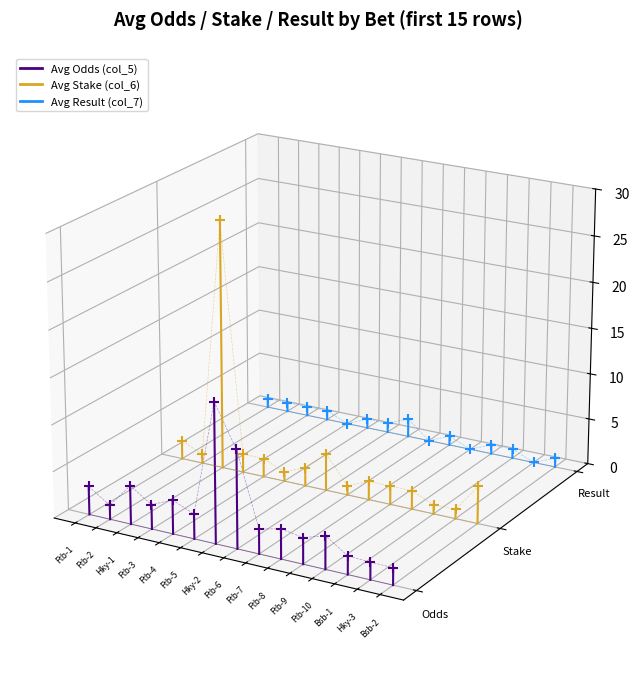

Which series reaches the maximum Y coordinate?

Avg Result (col_7)